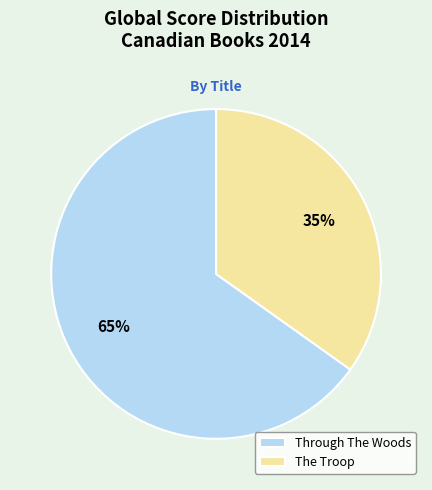

To the nearest percent, what is the difference between the largest and smallest slice percentages?

30%